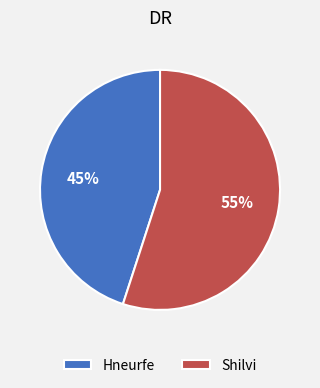

Is it true that Shilvi is 65% of the pie?

False